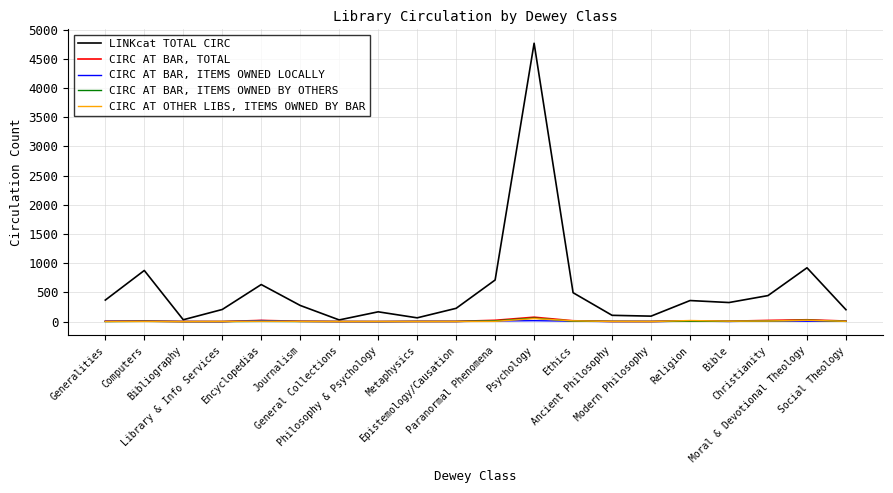

Is the value of CIRC AT BAR, TOTAL at Generalities greater than the value of LINKcat TOTAL CIRC at Computers?

No